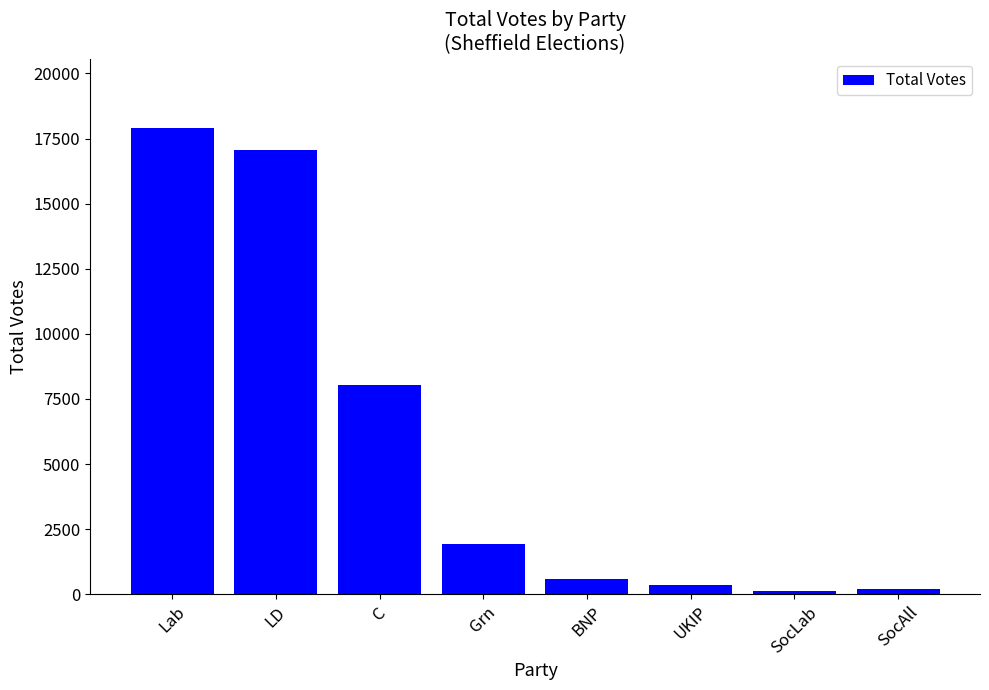

What position from the right is LD?

7